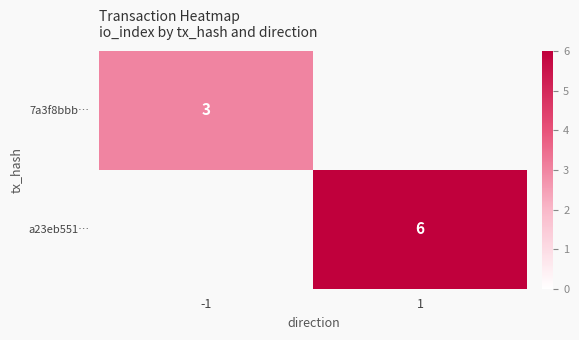

True or false: a23eb551… has a value of 9 at 1.

False